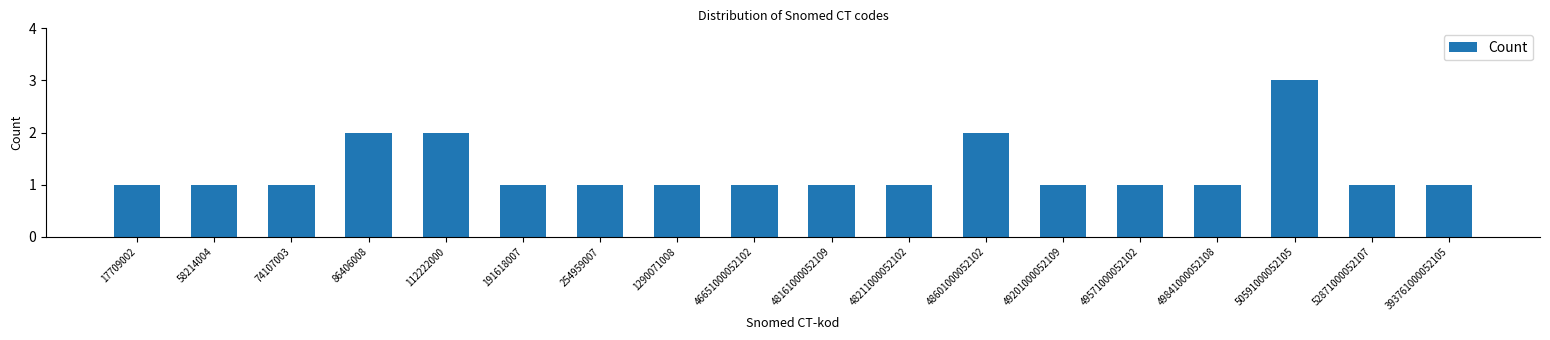

Reading left to right, list all the values displayed in this chart.

1	1	1	2	2	1	1	1	1	1	1	2	1	1	1	3	1	1